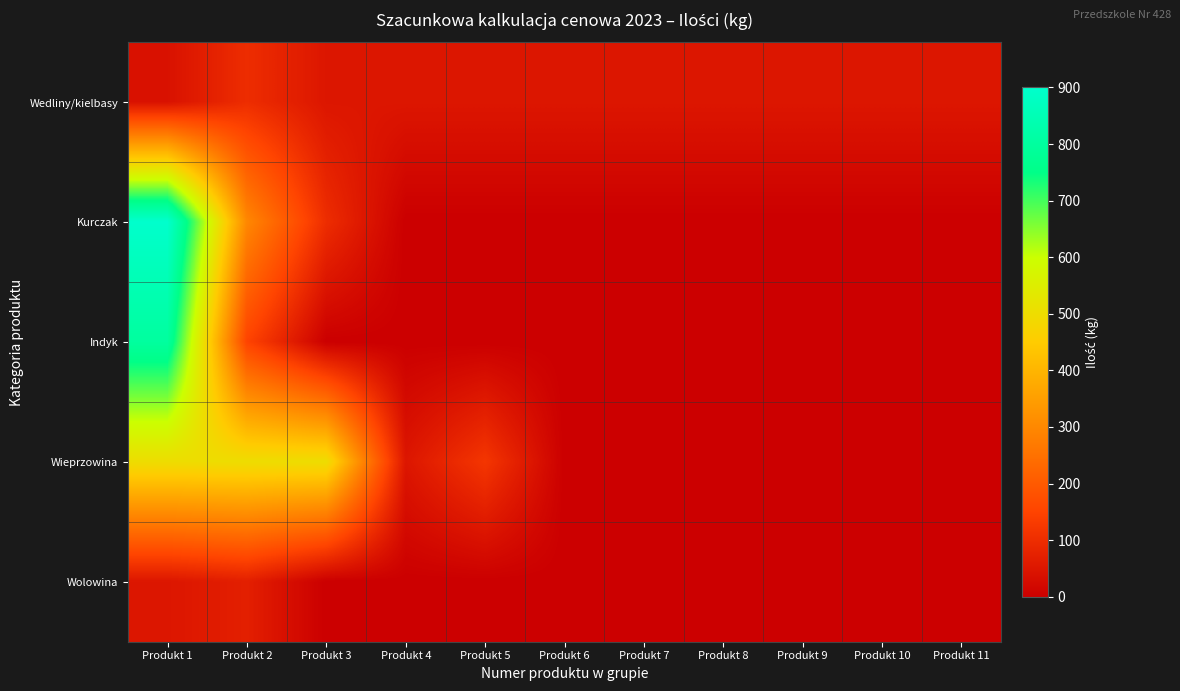

What is the total value across all series at Produkt 7?

50